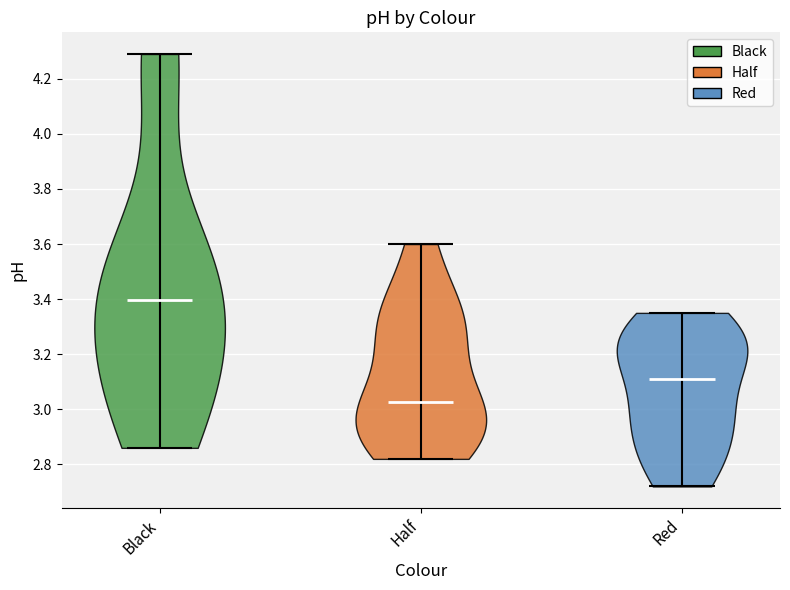

Reading left to right, read every violin against the y-axis: where its median line is, and the lowest and highest points it reaches. The values are not printed on the chart, so give them approximately, as read against the axis.

Black: median line 3.40, lowest point 2.86, highest point 4.30
Half: median line 3.02, lowest point 2.82, highest point 3.60
Red: median line 3.12, lowest point 2.72, highest point 3.36